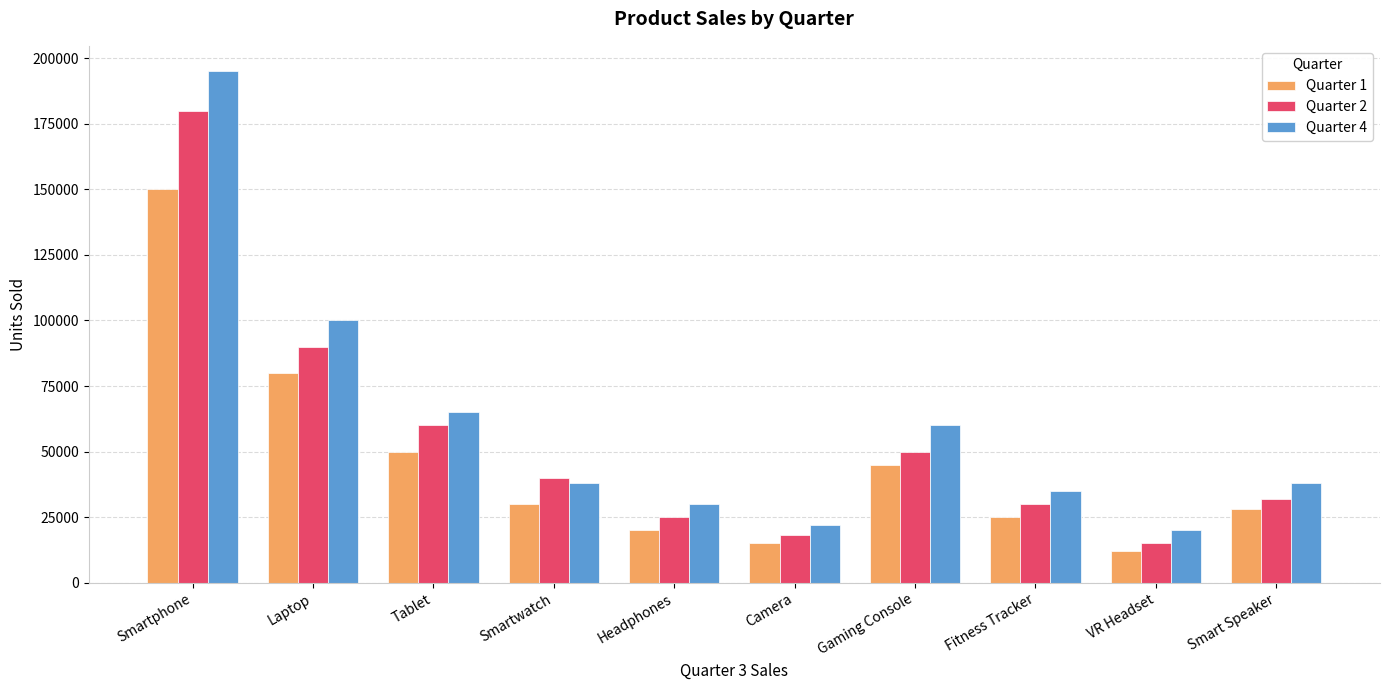

Is it true that Quarter 2 equals 40000 at Smartwatch?

True